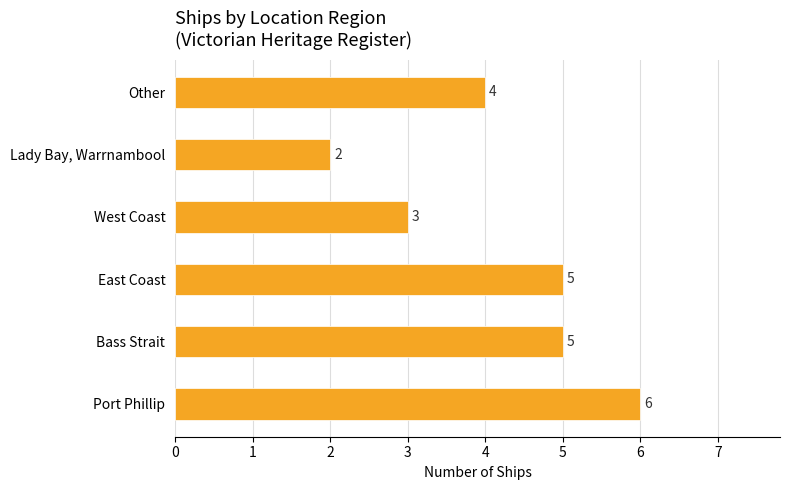

What is the maximum value shown in the chart?

6